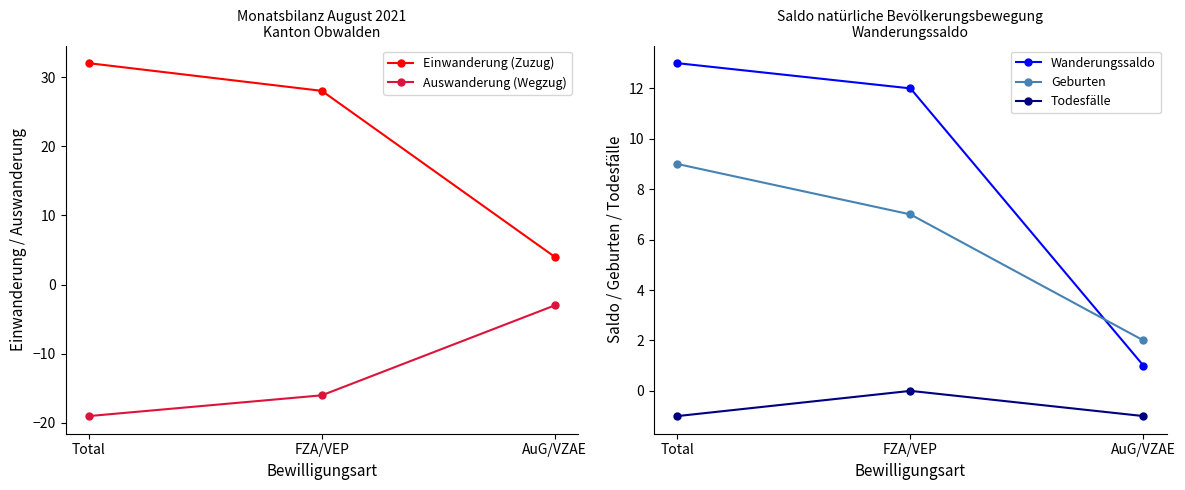

Between FZA/VEP and AuG/VZAE, which is larger?

FZA/VEP